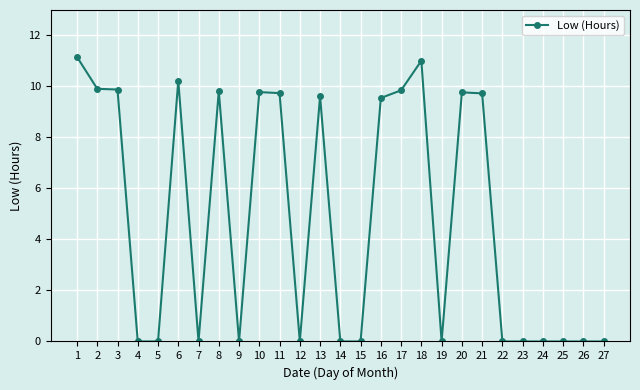

True or false: there are more than 2 points higher than both neighbors.

True